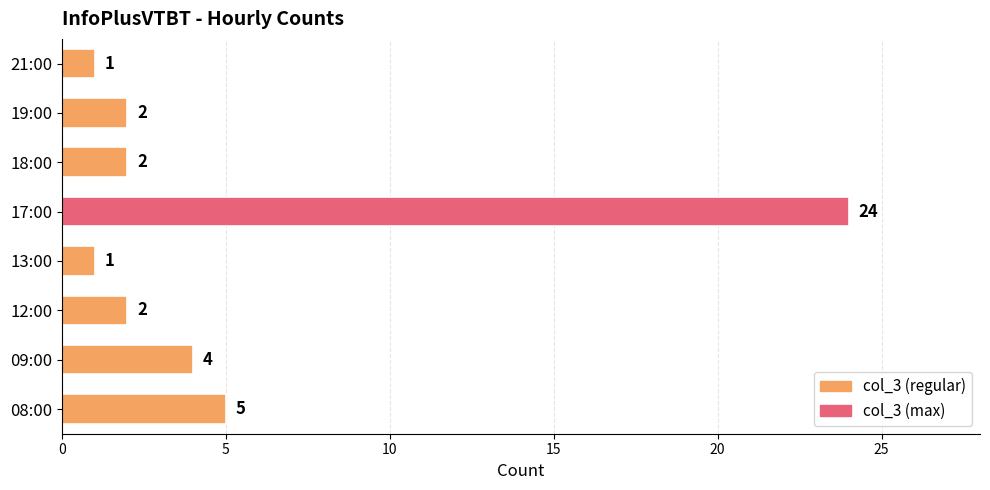

At which category does the chart reach its peak across all series?

17:00